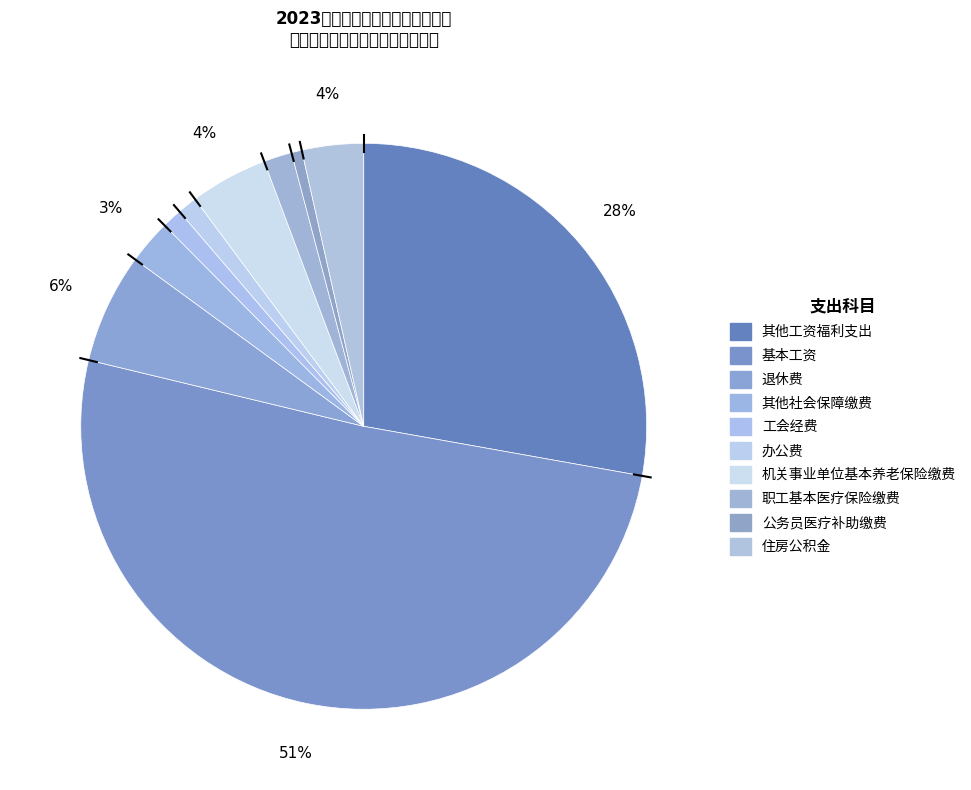

What is the ratio of the value at 住房公积金 to the value at 公务员医疗补助缴费?

5.9